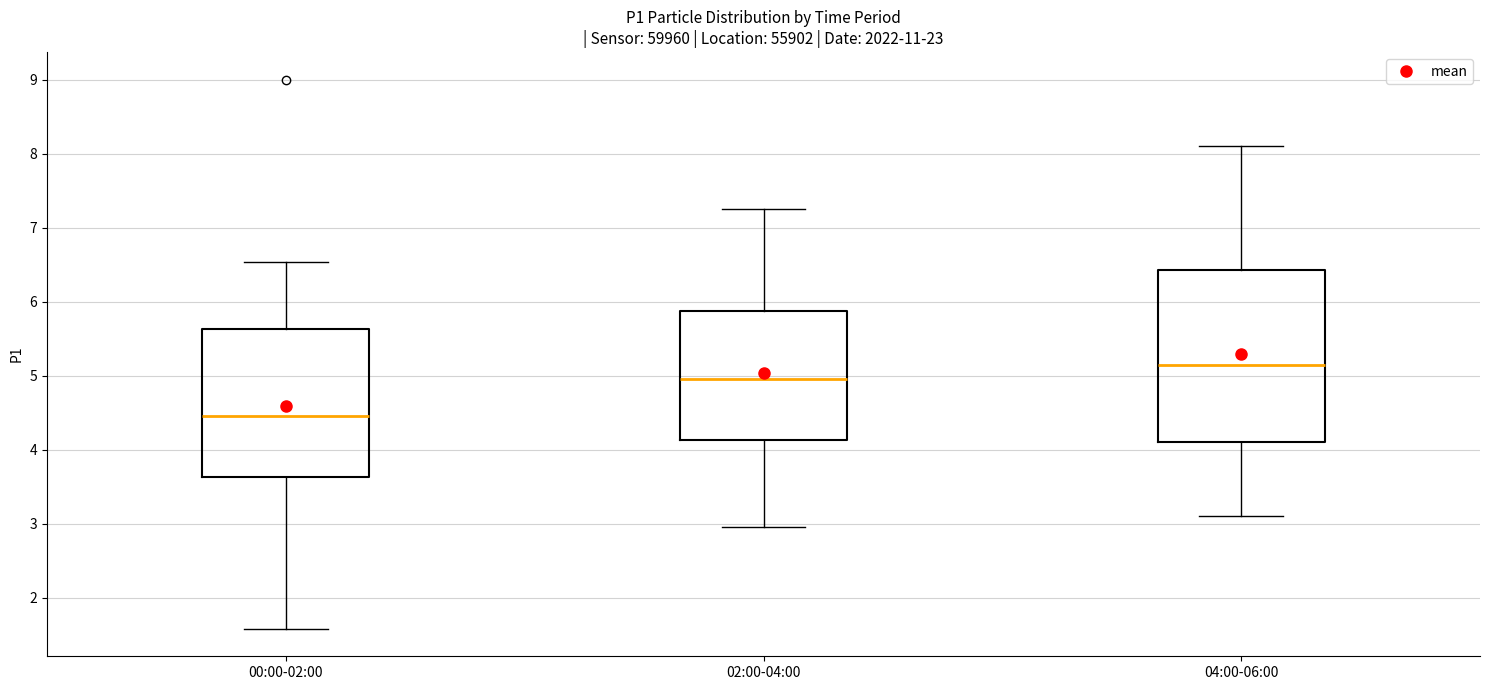

Where does the lower whisker of the box for 02:00-04:00 end on the y-axis? The values are not printed on the chart, so give them approximately, as read against the axis.

3.0